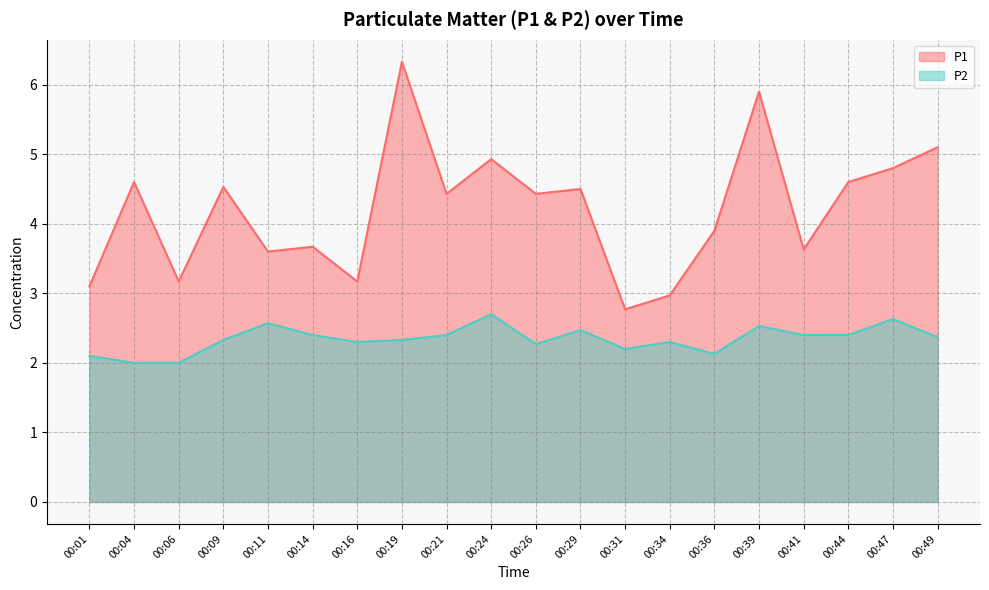

Which series has the largest range (max minus min)?

P1